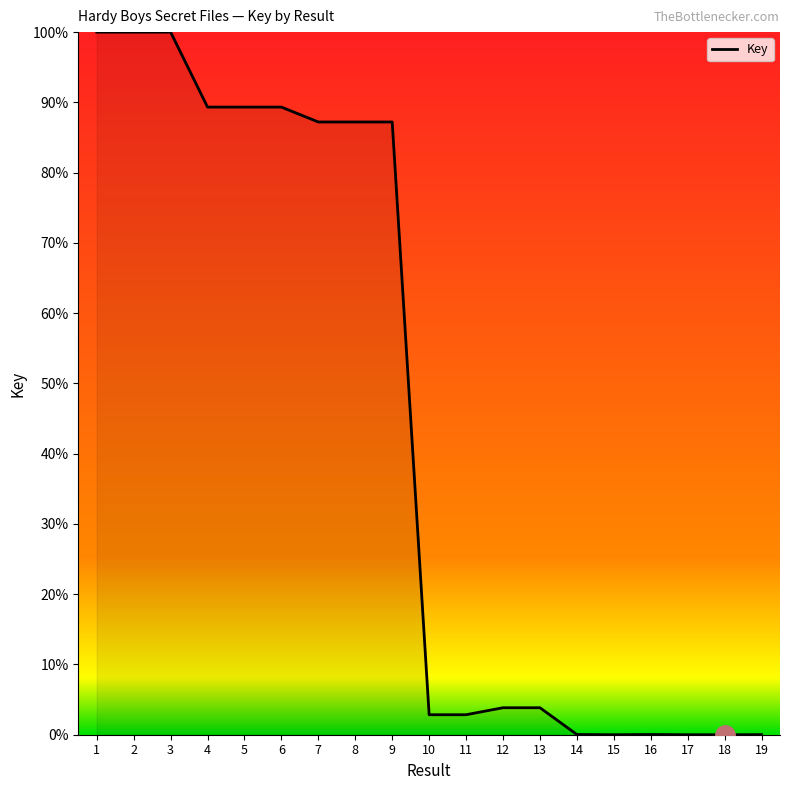

The value at 13 is 3.8. True or false?

True